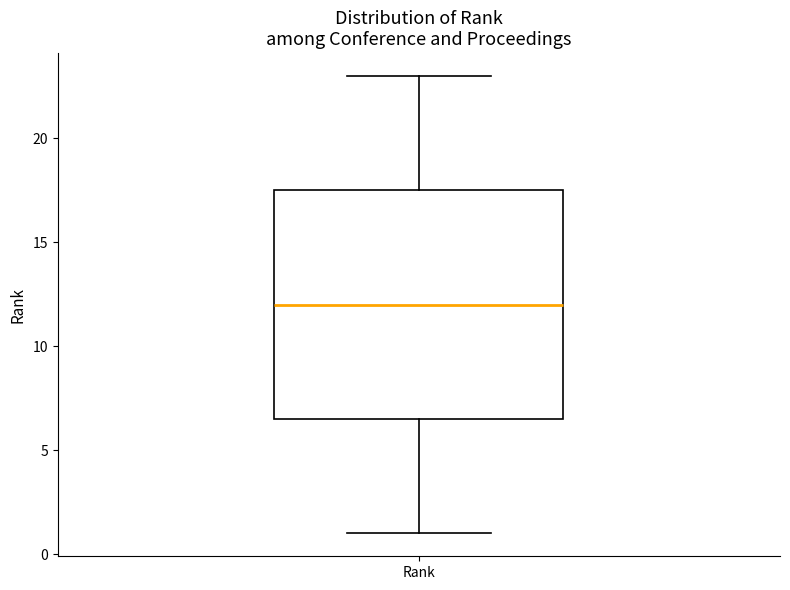

Where is the upper edge of the box for Rank on the y-axis? The values are not printed on the chart, so give them approximately, as read against the axis.

17.5